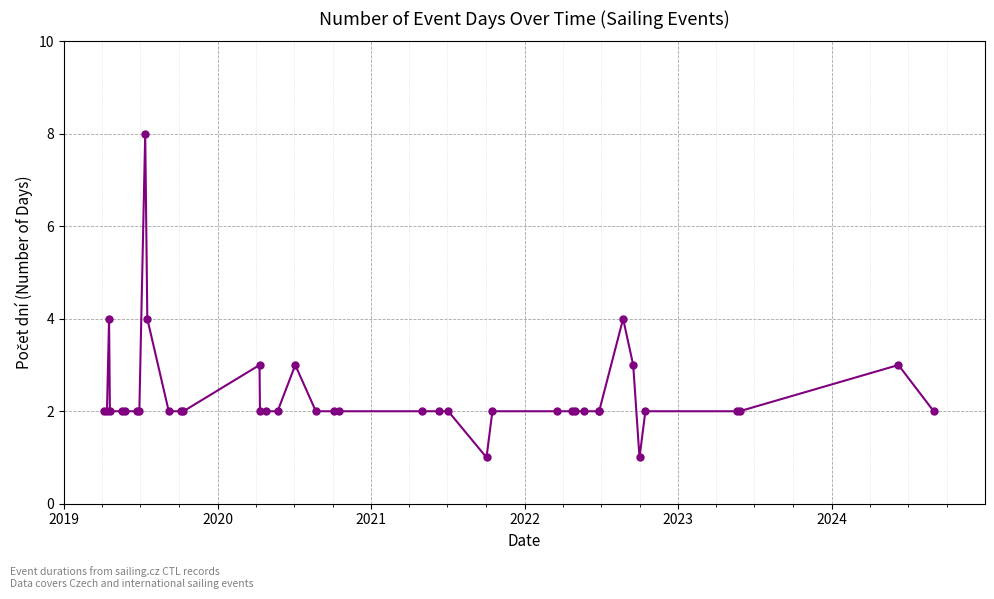

Is this an area chart (filled region under the line)?

No